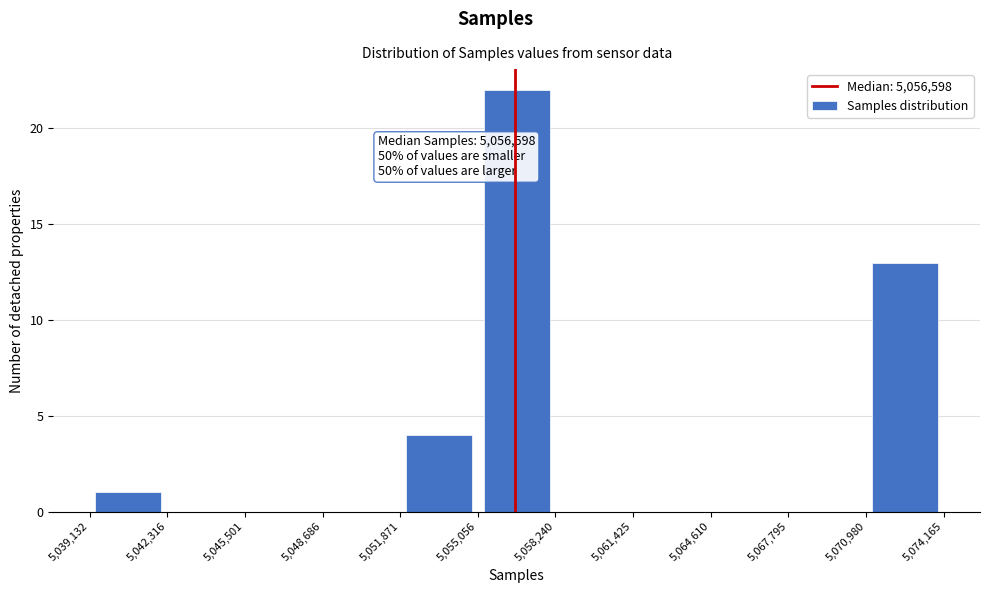

Over which range of the x-axis is the bar tallest?

5,055,056 to 5,058,240